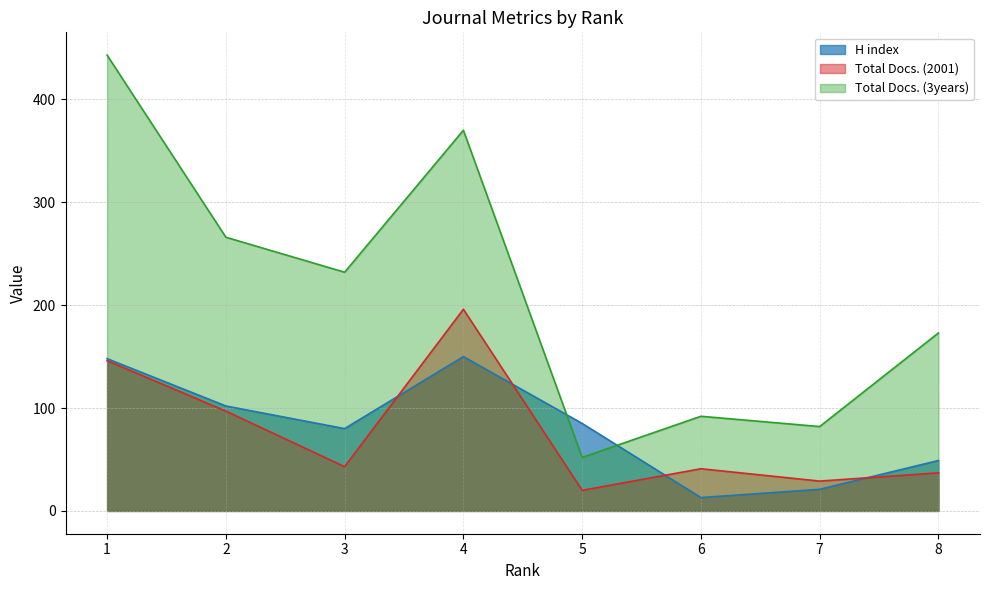

What is the difference between the second highest and second lowest values in the Total Docs. (2001) series?

117